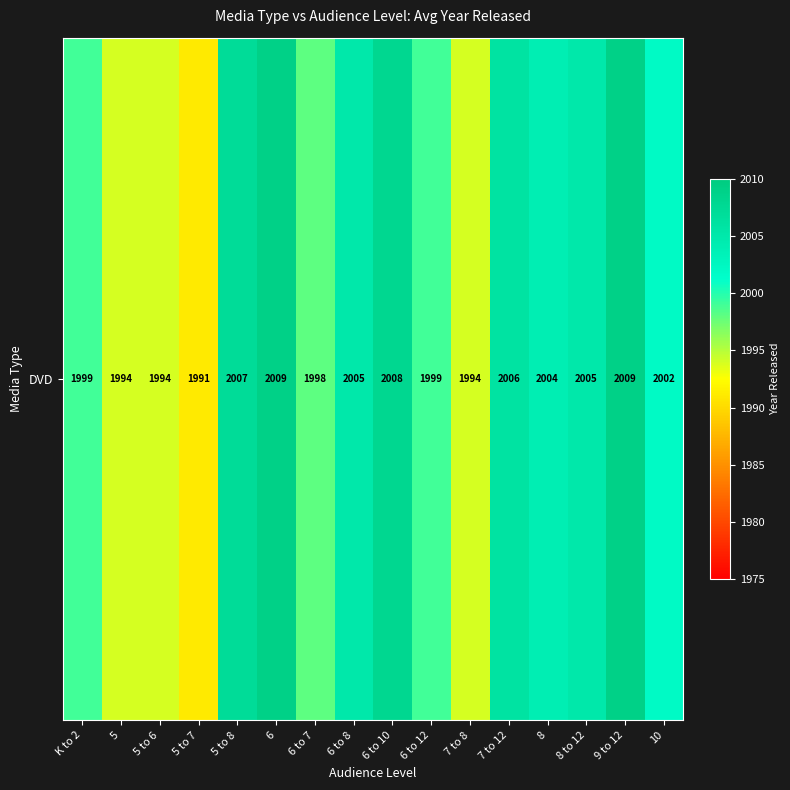

What is the greatest value displayed?

2009